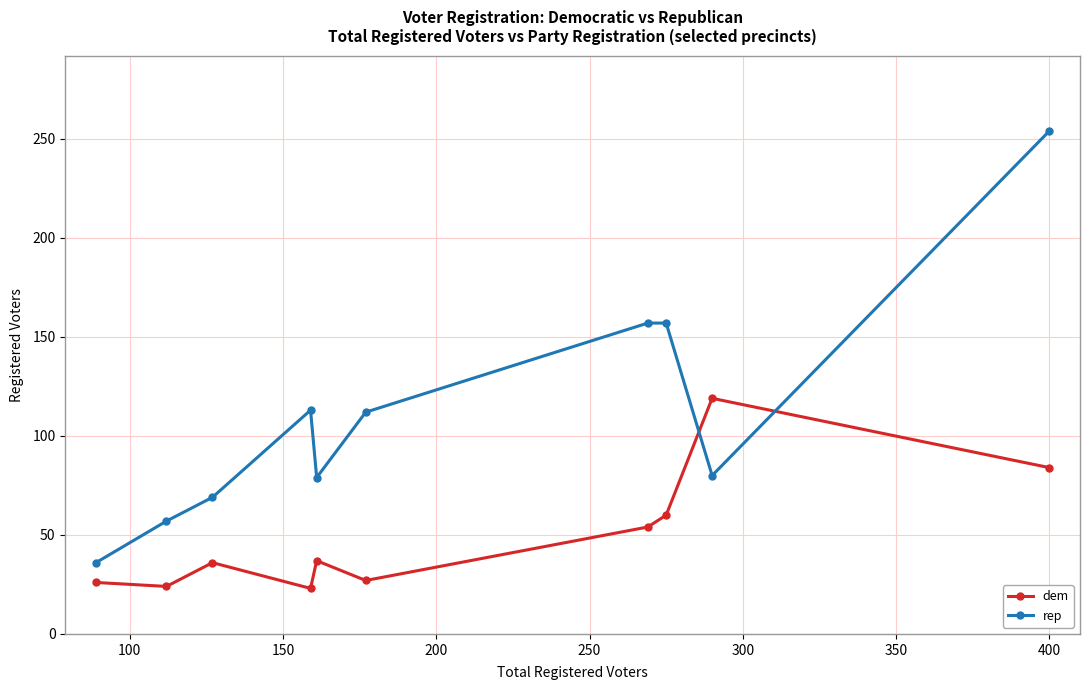

At how many categories does at least one series exceed 124?

3